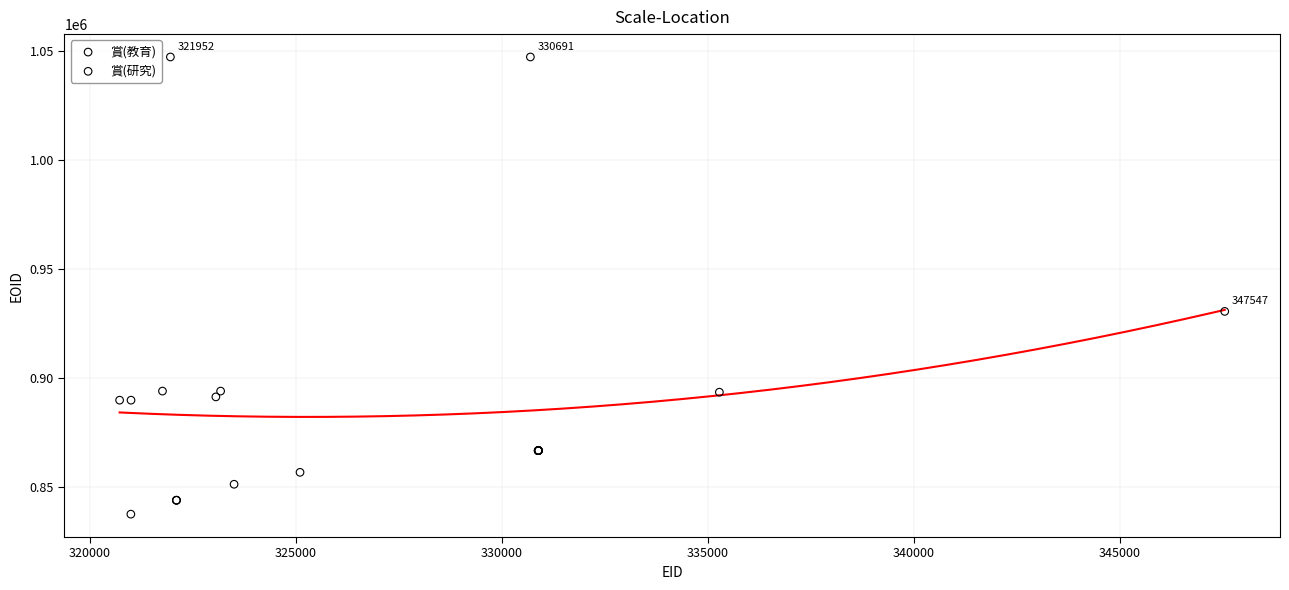

What are all the series names shown in the legend?

賞(教育), 賞(研究)